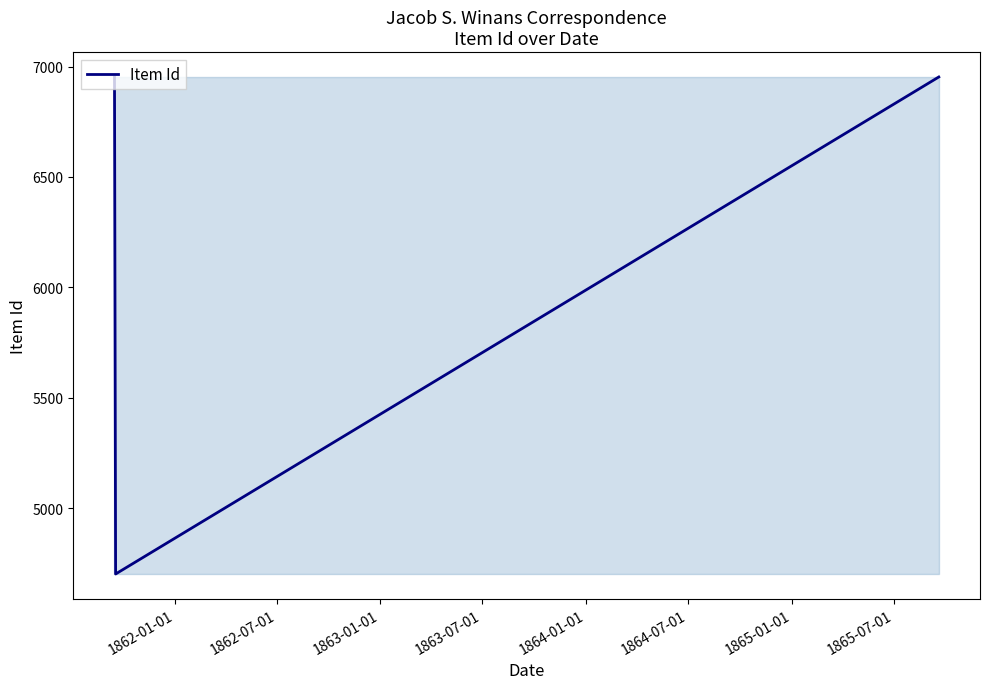

What is the average value?

6202